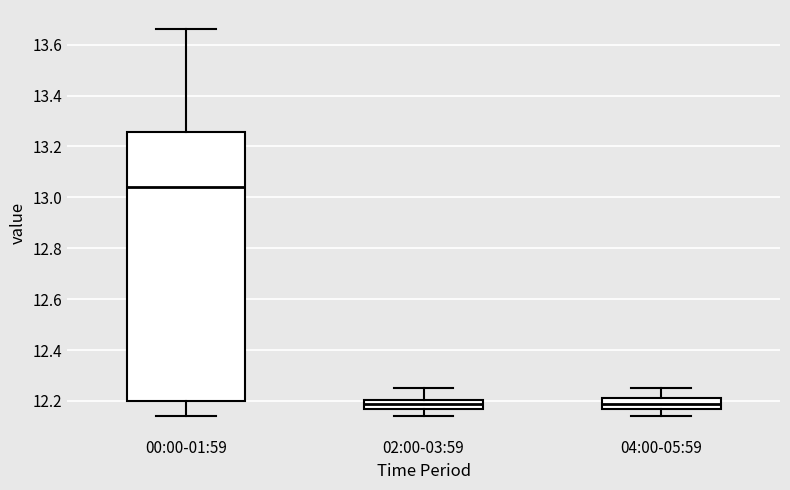

Reading left to right, read every box against the y-axis: the position of its median line, the range the box covers, and the ends of its whiskers. The values are not printed on the chart, so give them approximately, as read against the axis.

00:00-01:59: median 13.04, box 12.20 to 13.26, whiskers 12.14 to 13.66
02:00-03:59: median 12.20 (inside the box), box 12.18 to 12.20, whiskers 12.14 to 12.26
04:00-05:59: median 12.20, box 12.18 to 12.22, whiskers 12.14 to 12.26